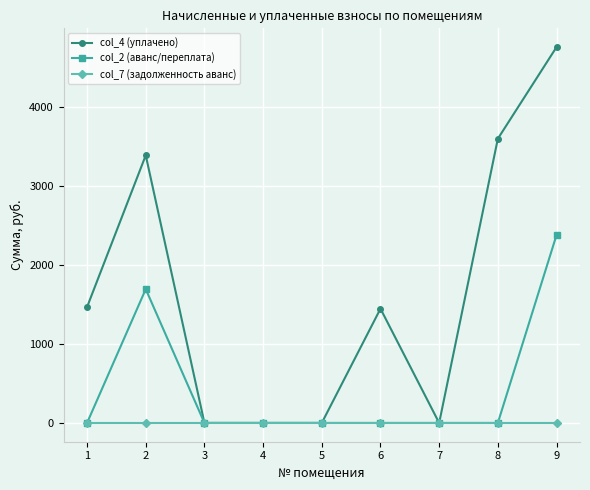

Is it true that col_4 (уплачено) equals 2869.0 at 7?

False